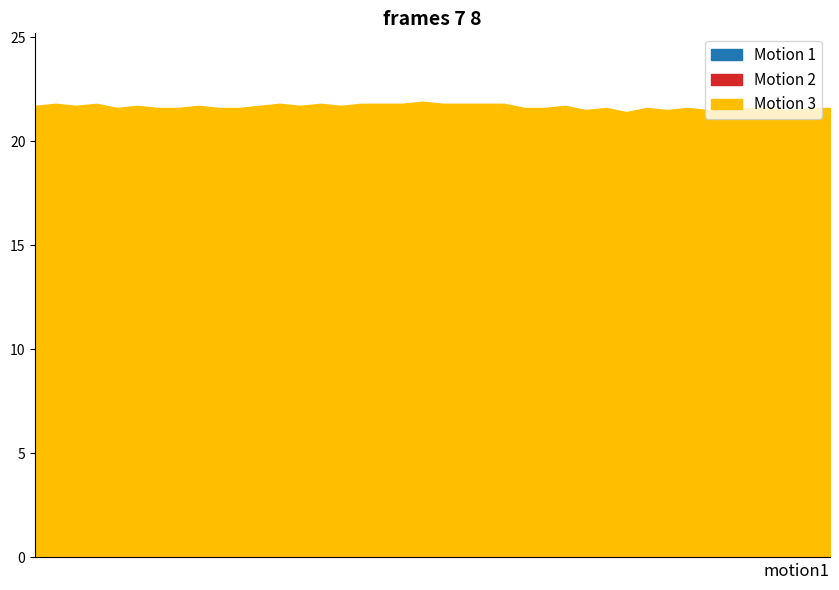

What is the smallest value displayed?

8.8